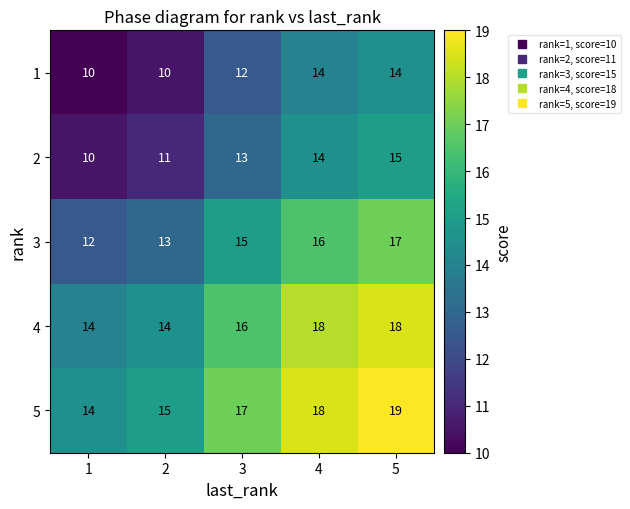

True or false: 1 has a value of 7 at 4.

False